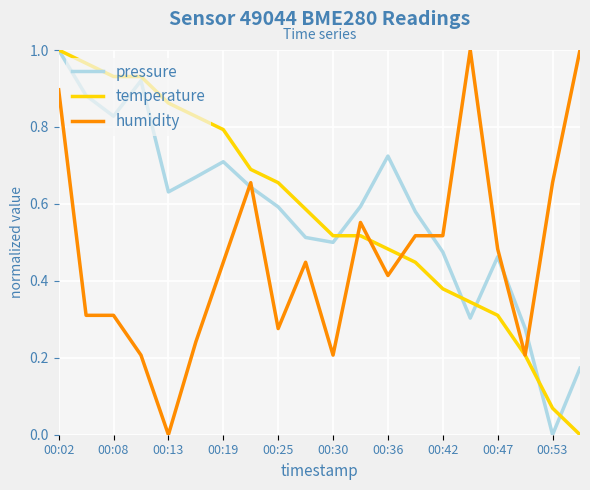

Which series ends up on top after the final intersection of humidity and pressure?

humidity